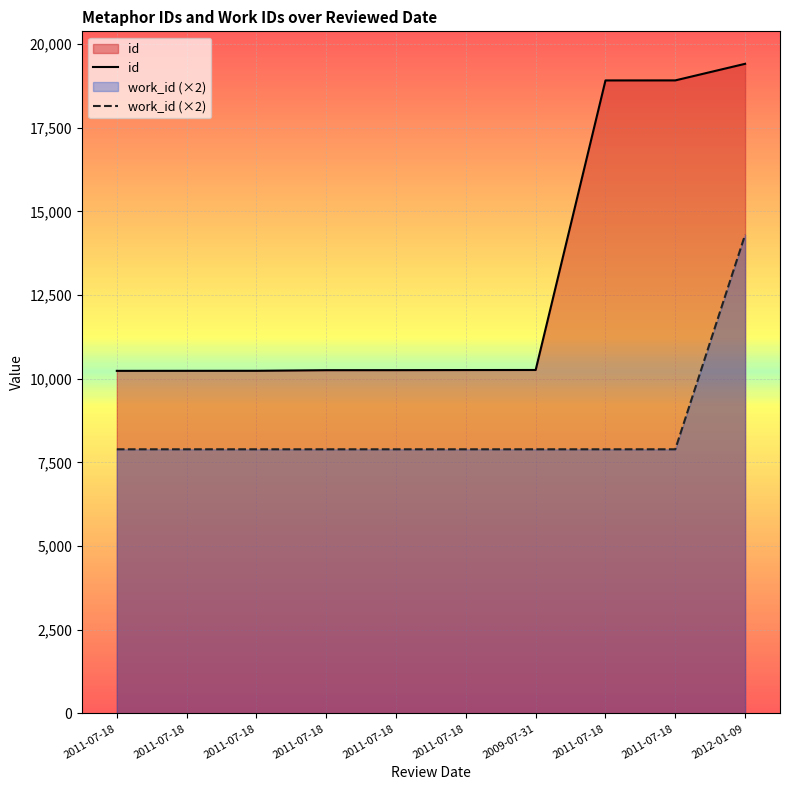

At which category is the sum across all series the highest?

2012-01-09